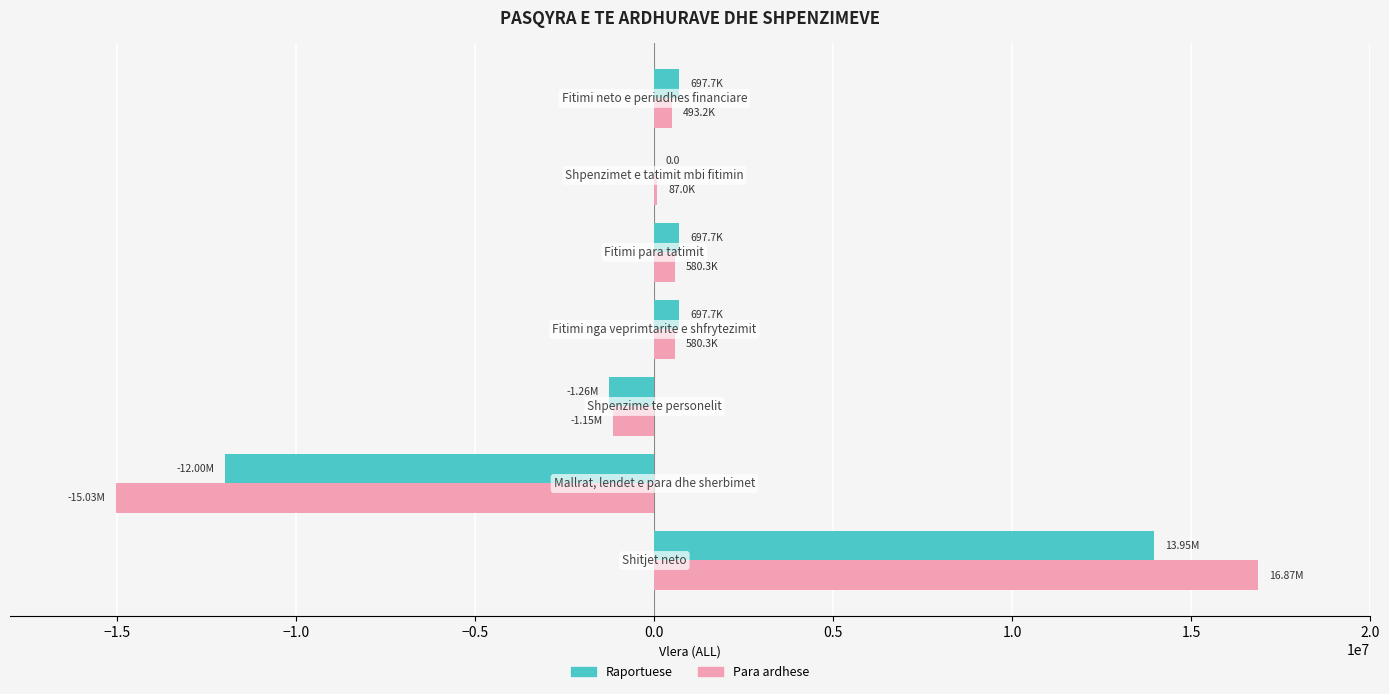

What is the sum of all Raportuese values?

2790978.0